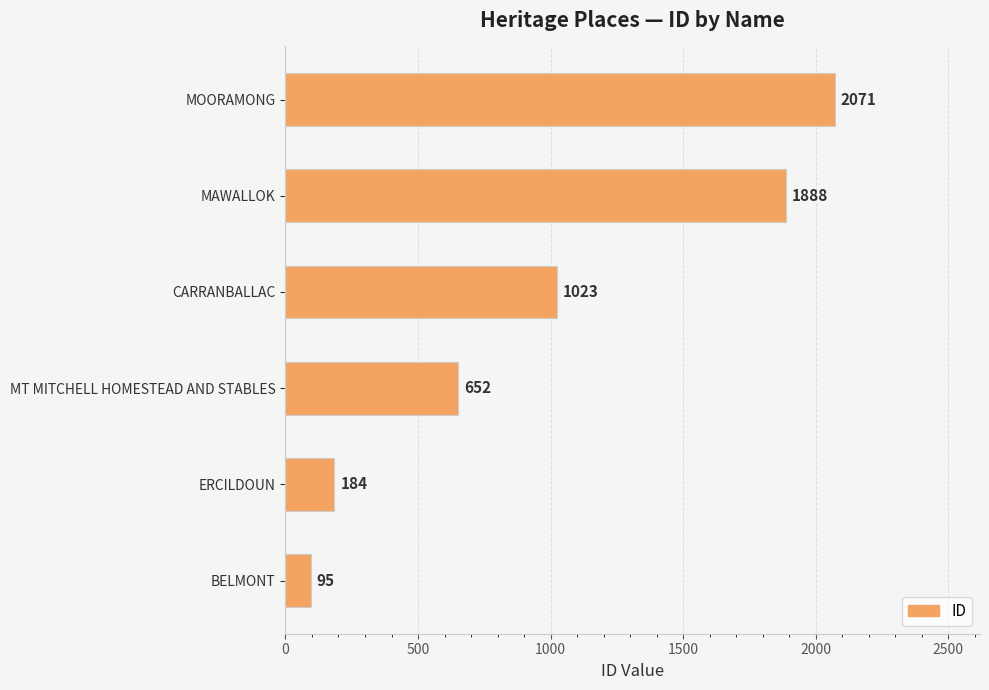

Rank the categories by value from lowest to highest.

BELMONT, ERCILDOUN, MT MITCHELL HOMESTEAD AND STABLES, CARRANBALLAC, MAWALLOK, MOORAMONG